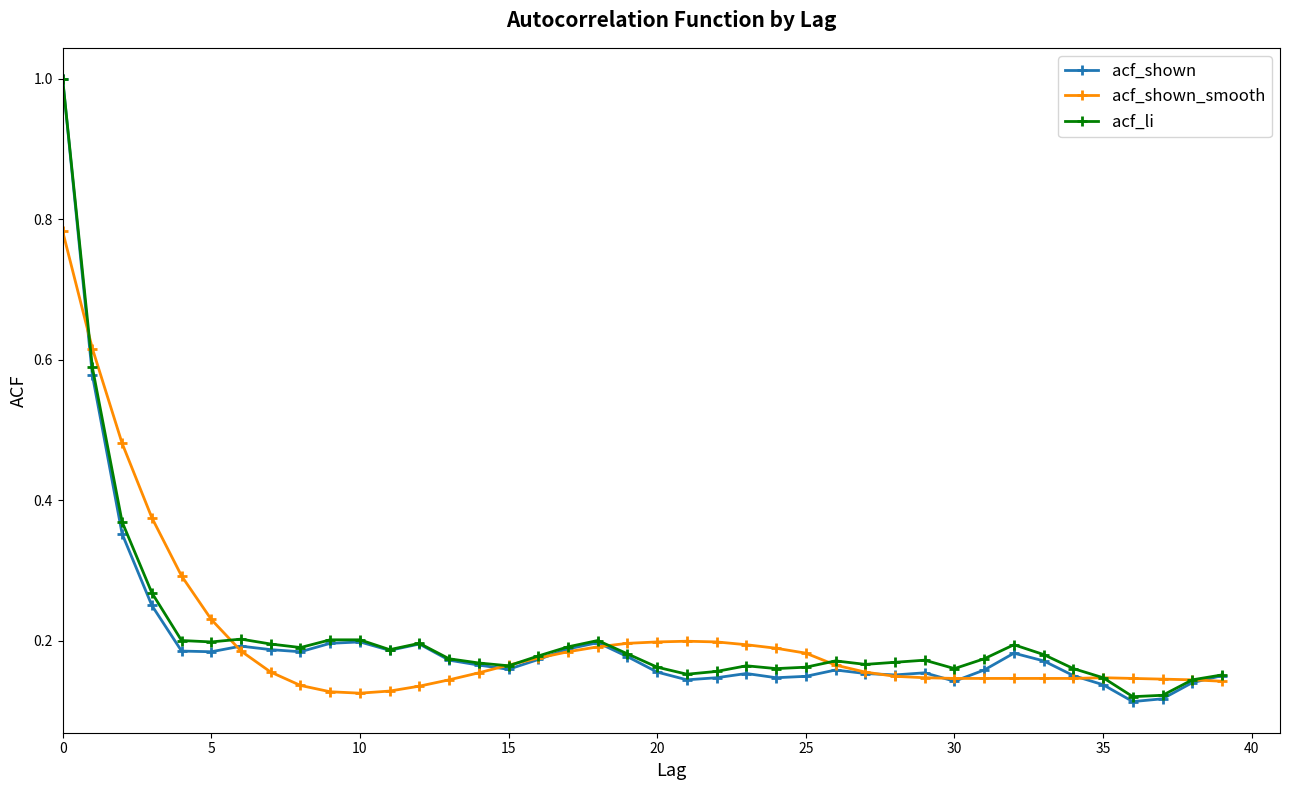

What is the greatest value displayed?

1.0